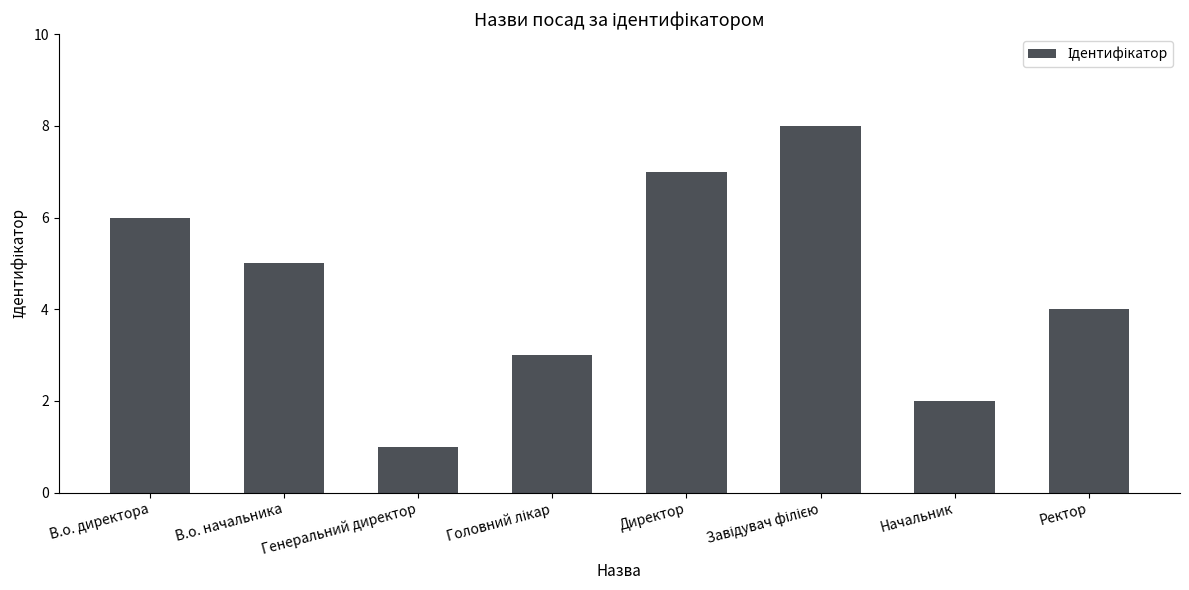

What is the change in value from В.о. директора to Начальник?

-4